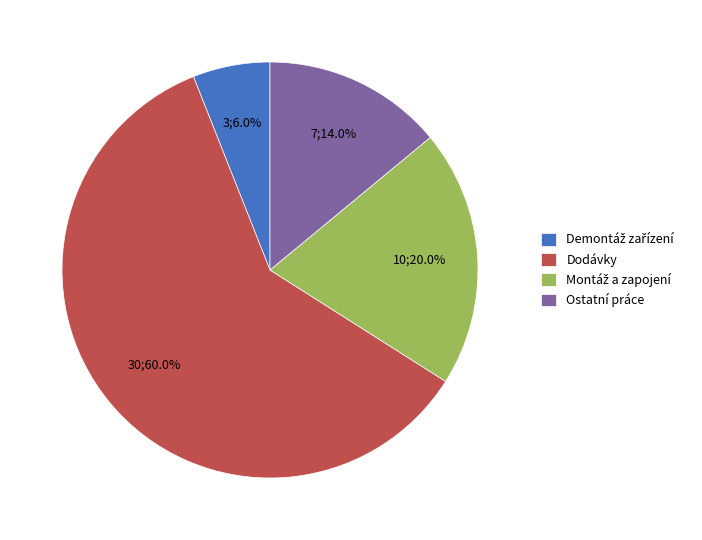

What percentage is the Ostatní práce slice, to the nearest percent?

14%